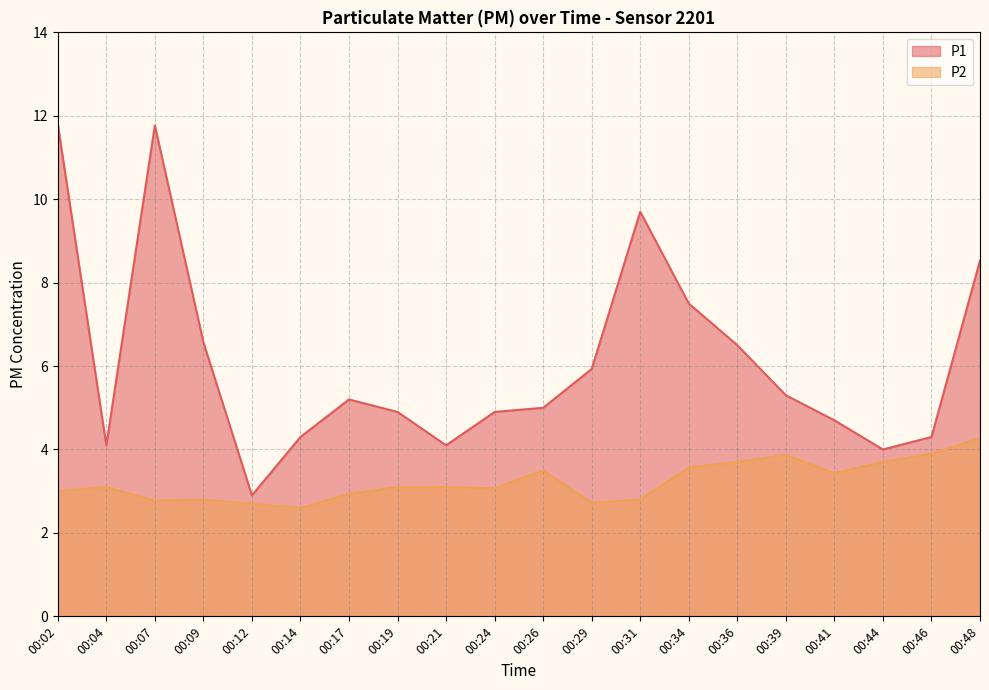

At 00:24, list the series in order from smallest to largest.

P2, P1